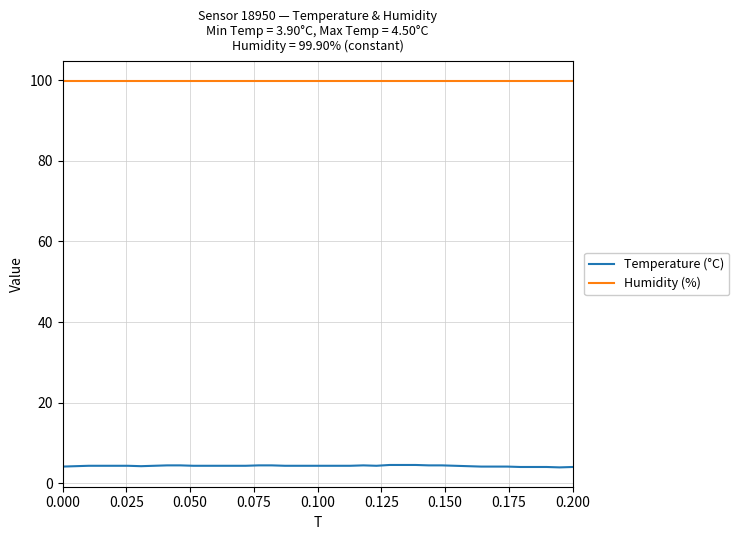

What is the smallest value displayed?

3.9